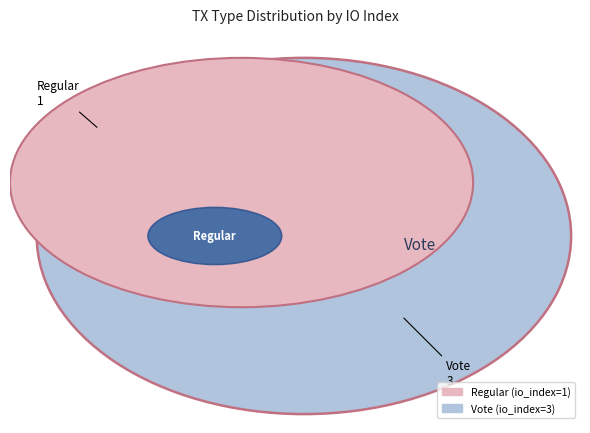

Is it true that Vote is 75% of the pie?

True